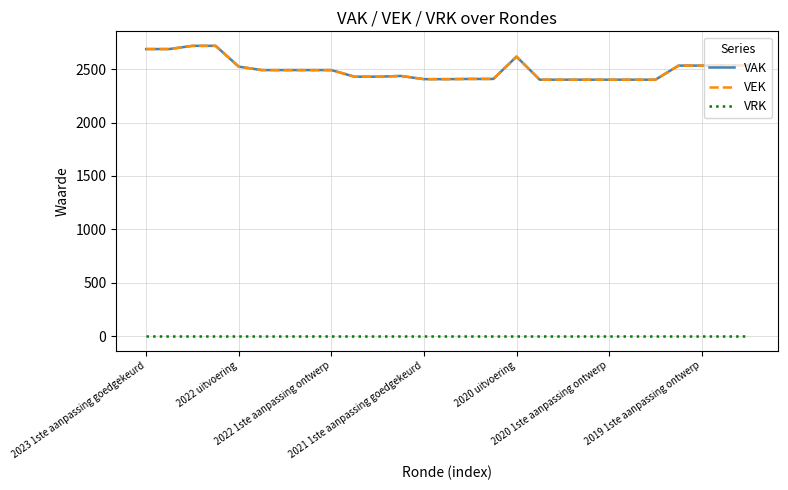

Does the chart display data point markers on the line(s)?

No